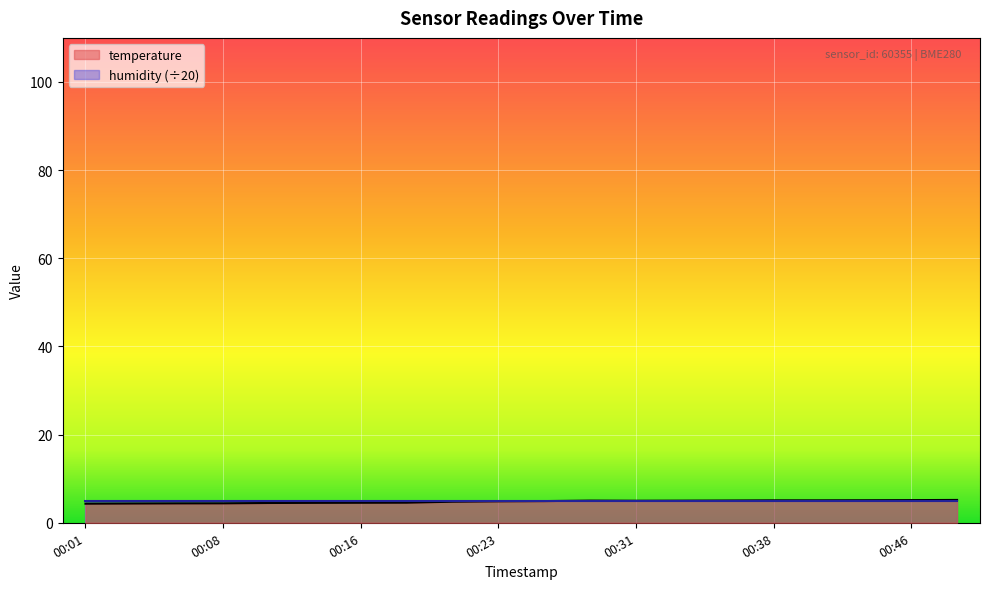

Between 00:23 and 00:11, which is larger?

00:23